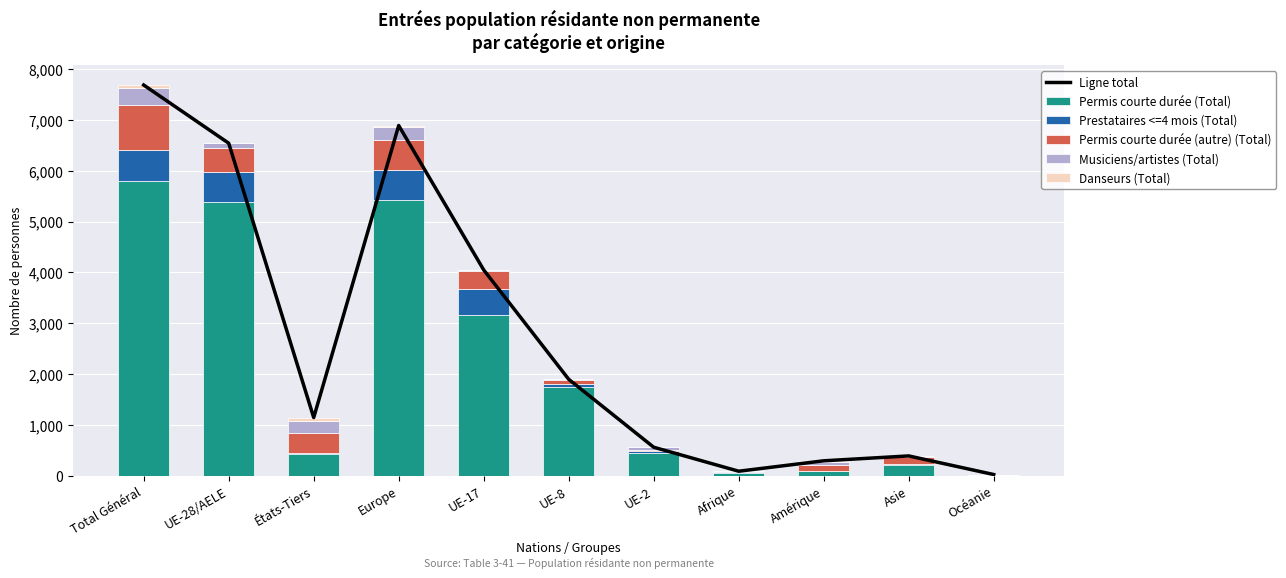

What is the approximate value of Ligne total at UE-8, to the nearest 100?

1900